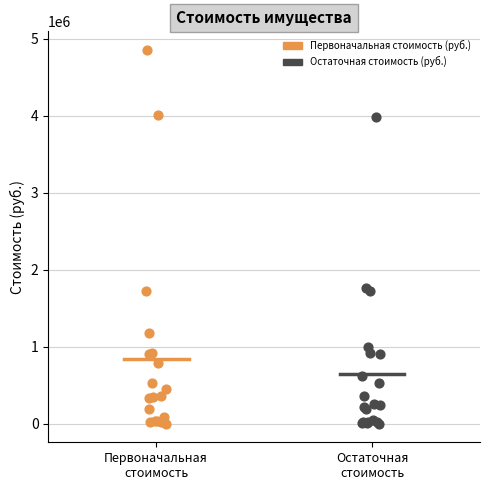

What are all the series names shown in the legend?

Первоначальная стоимость (руб.), Остаточная стоимость (руб.)